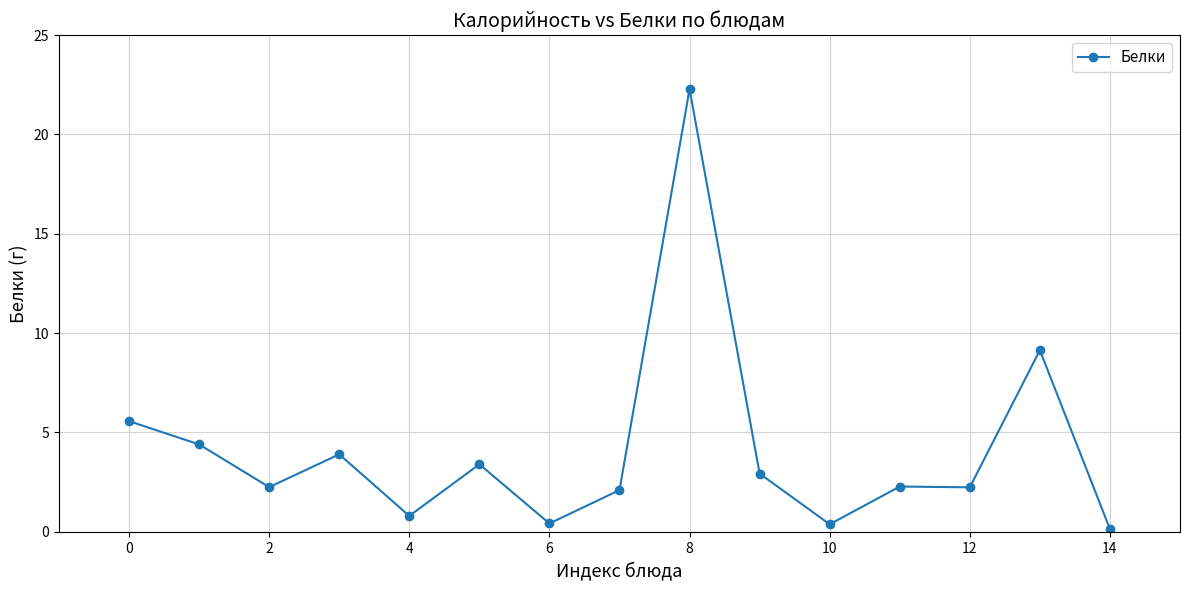

What is the value of the 12th point from the left?

2.3